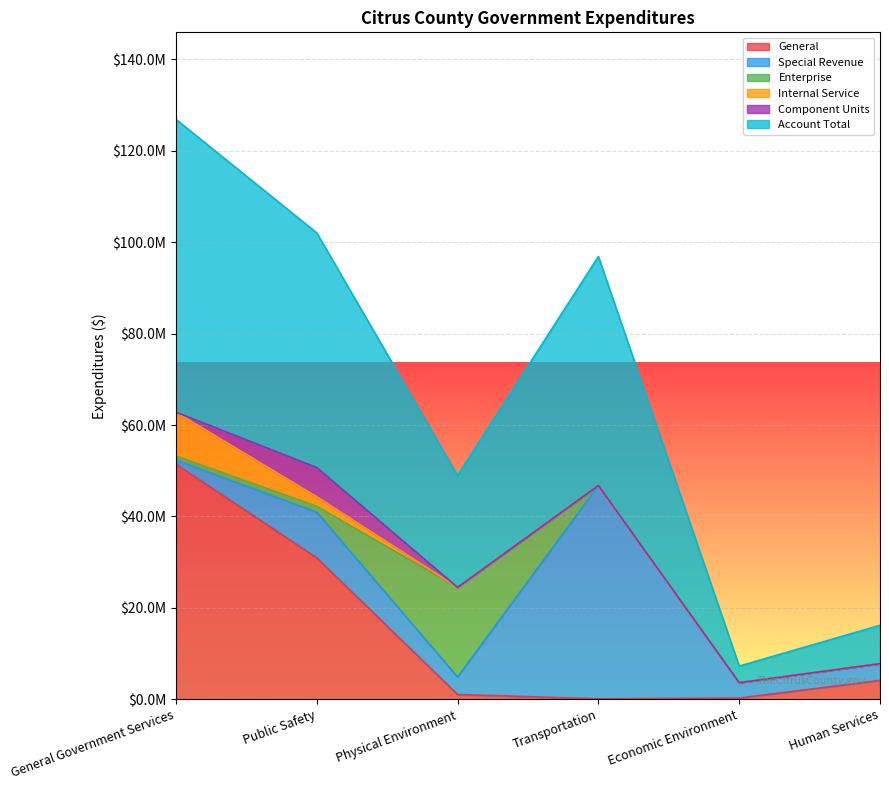

At which label is General closest to 25783116?

Public Safety